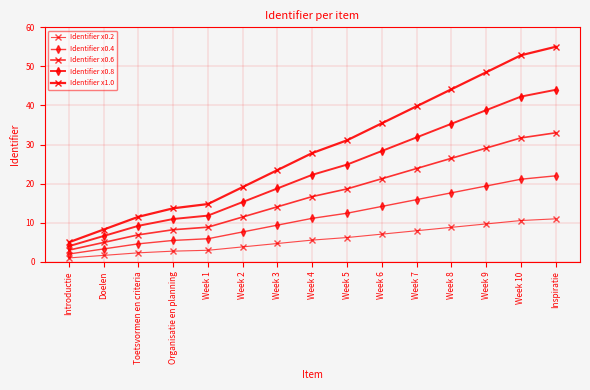

How many categories are shown in the chart?

15